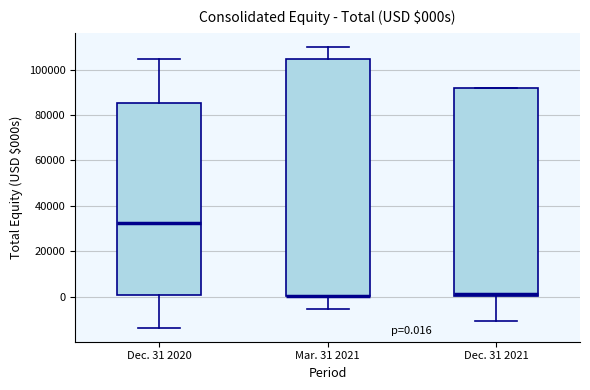

Comparing the boxes themselves (not the whiskers), which one is the tallest?

Mar. 31 2021